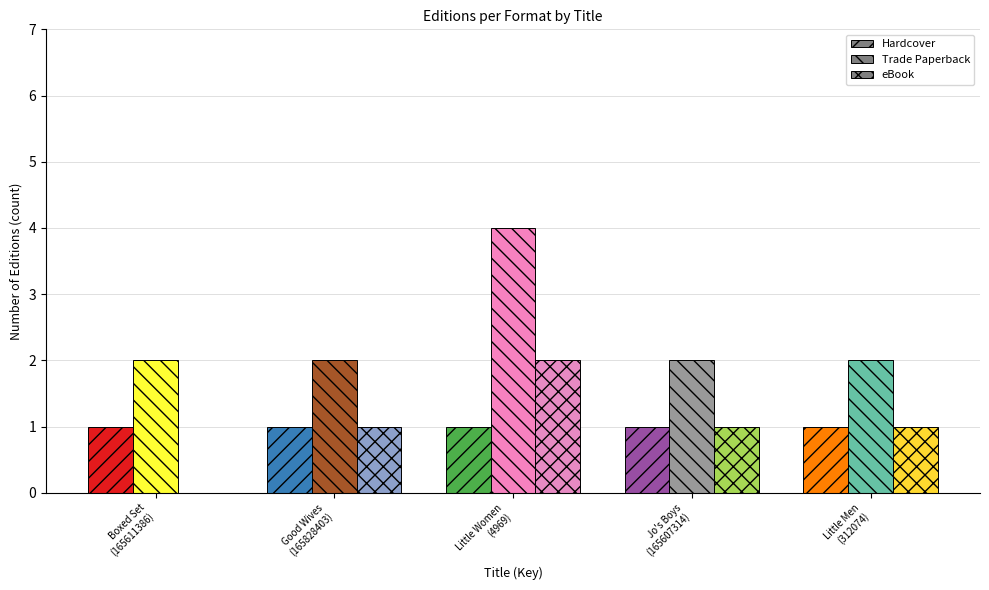

At which label does eBook reach its peak?

Little Women